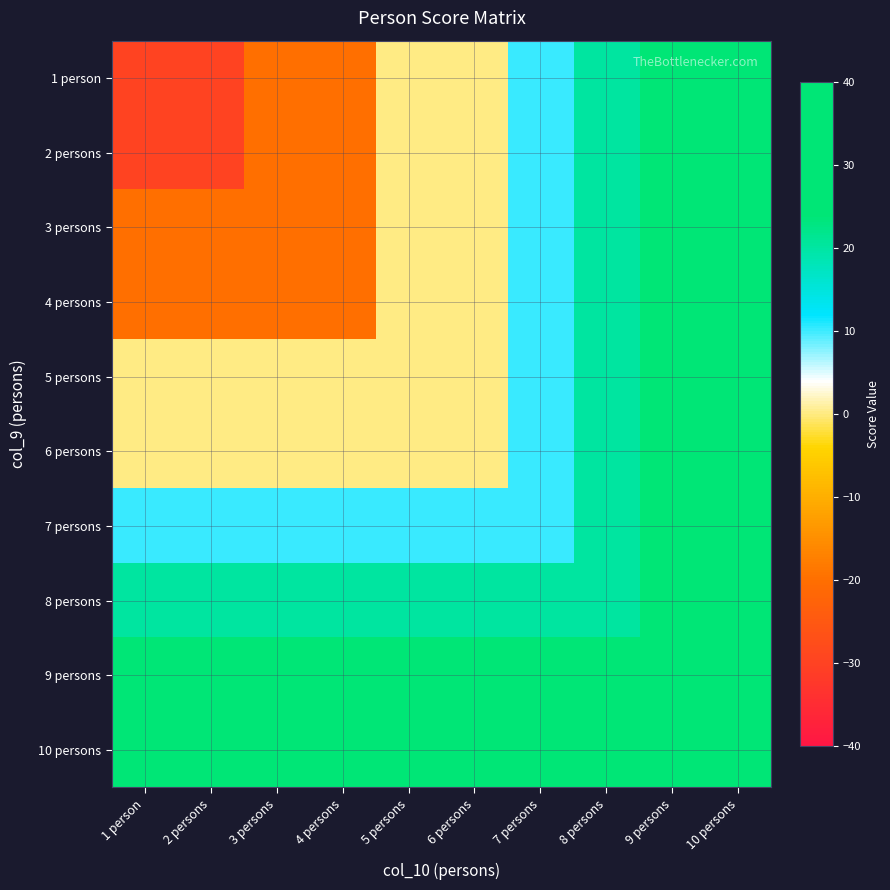

Between 1 person and 4 persons, which is larger?

4 persons